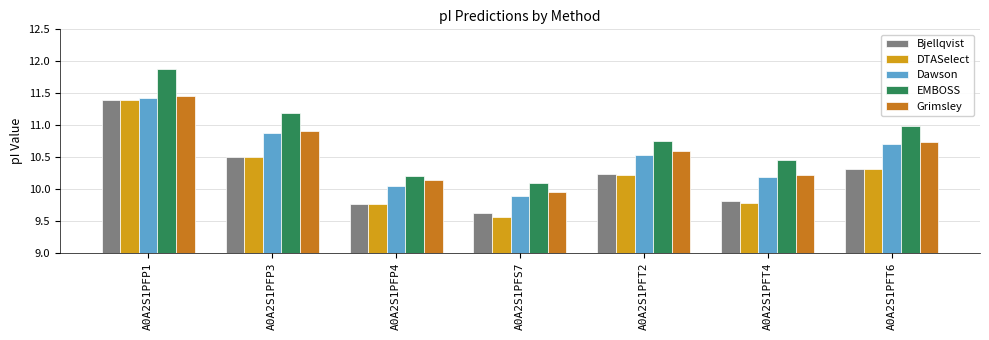

Where is Grimsley nearest to the value 10?

A0A2S1PFS7